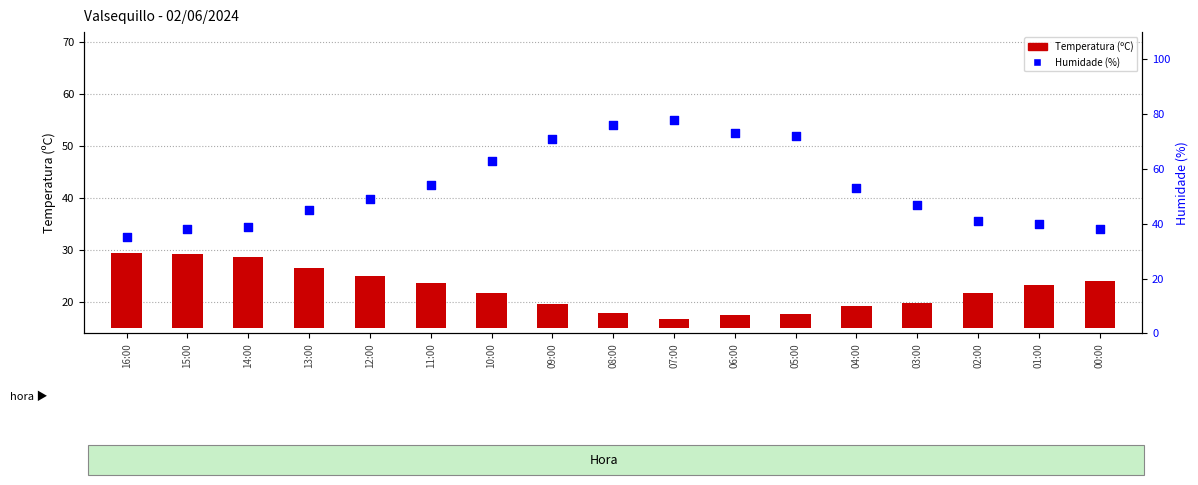

Is the value of Temperatura (ºC) at 02:00 greater than the value of Humidade (%) at 03:00?

No